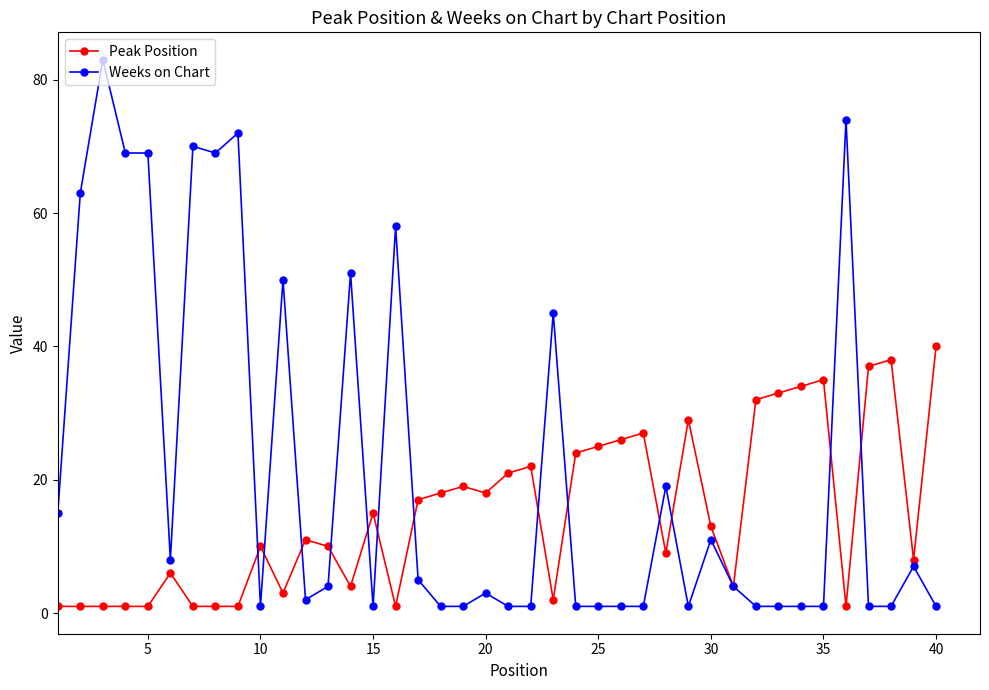

Rank the series by their maximum value, from lowest to highest.

Peak Position, Weeks on Chart